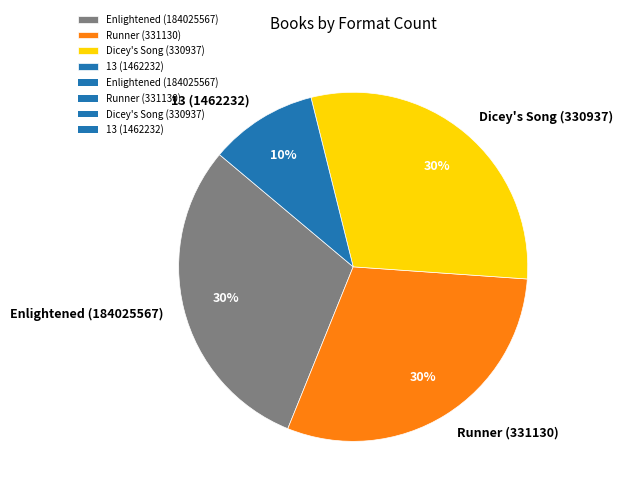

Approximately how many times larger is the value at Enlightened (184025567) compared to 13 (1462232)?

3.0